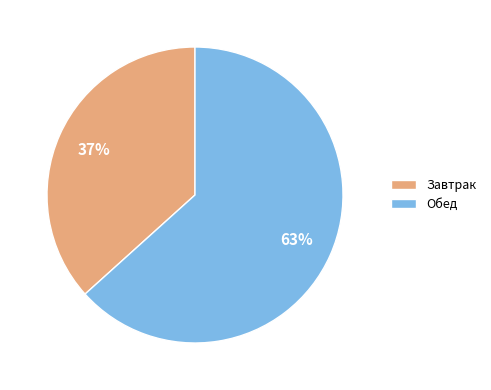

The Обед slice represents 63% of the pie. True or false?

True